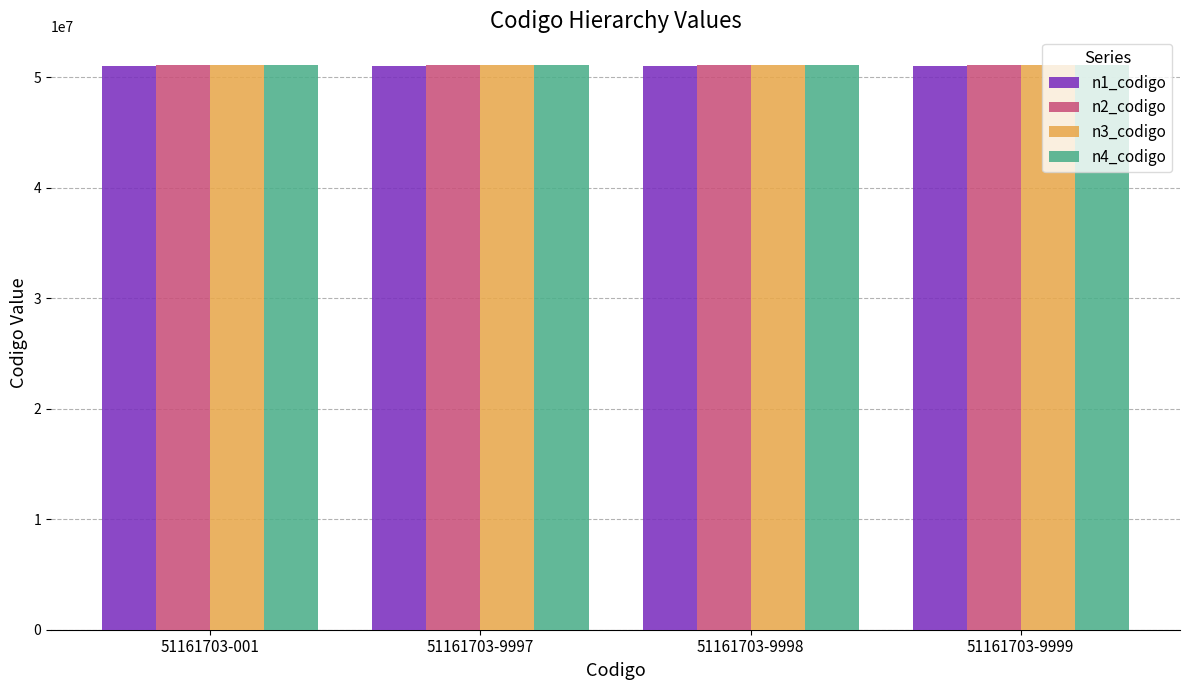

What is the maximum value for n2_codigo?

51160000